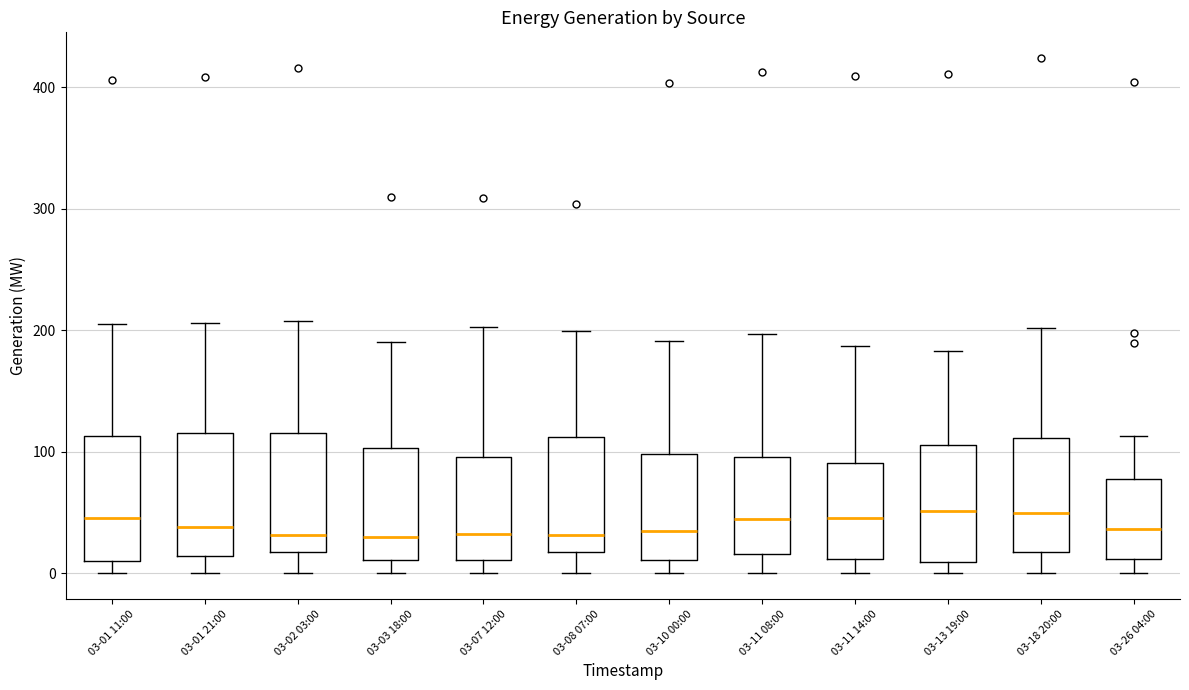

Reading left to right, transcribe this box plot: for each box, give where its median line is, the range the box spans, and where its two whiskers end, as read against the y-axis. The values are not printed on the chart, so give them approximately, as read against the axis.

03-01 11:00: median 50, box 10 to 110, whiskers 0 to 210
03-01 21:00: median 40, box 10 to 120, whiskers 0 to 210
03-02 03:00: median 30, box 20 to 120, whiskers 0 to 210
03-03 18:00: median 30, box 10 to 100, whiskers 0 to 190
03-07 12:00: median 30, box 10 to 100, whiskers 0 to 200
03-08 07:00: median 30, box 20 to 110, whiskers 0 to 200
03-10 00:00: median 30, box 10 to 100, whiskers 0 to 190
03-11 08:00: median 50, box 20 to 100, whiskers 0 to 200
03-11 14:00: median 50, box 10 to 90, whiskers 0 to 190
03-13 19:00: median 50, box 10 to 110, whiskers 0 to 180
03-18 20:00: median 50, box 20 to 110, whiskers 0 to 200
03-26 04:00: median 40, box 10 to 80, whiskers 0 to 110